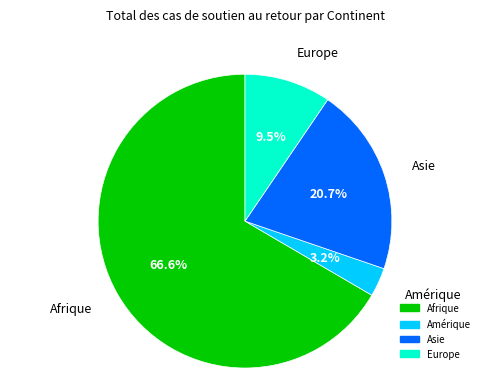

Is there a majority slice in this chart?

Yes